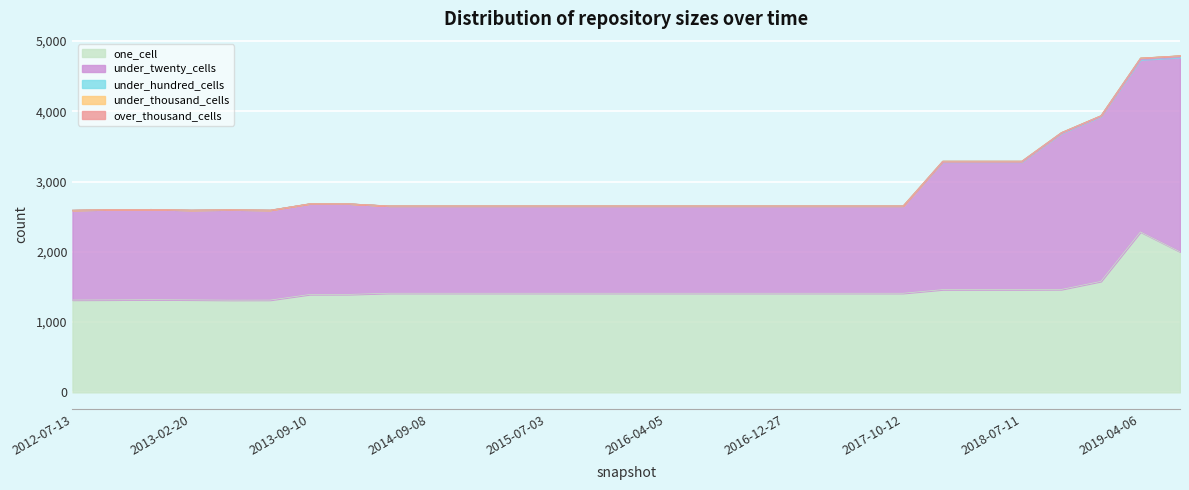

Which series has the largest total across all categories?

under_twenty_cells